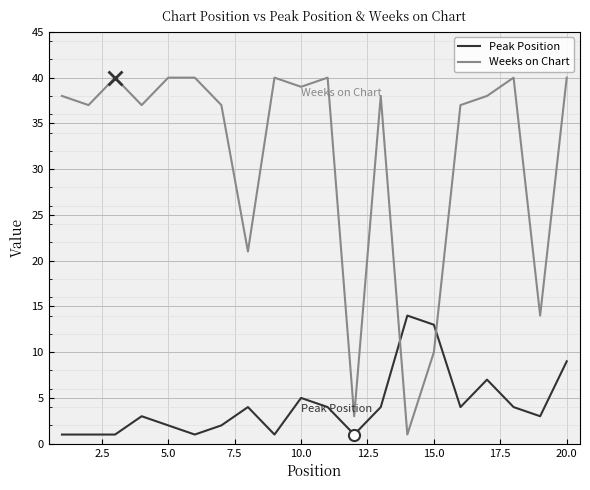

What is the maximum value for Peak Position?

14